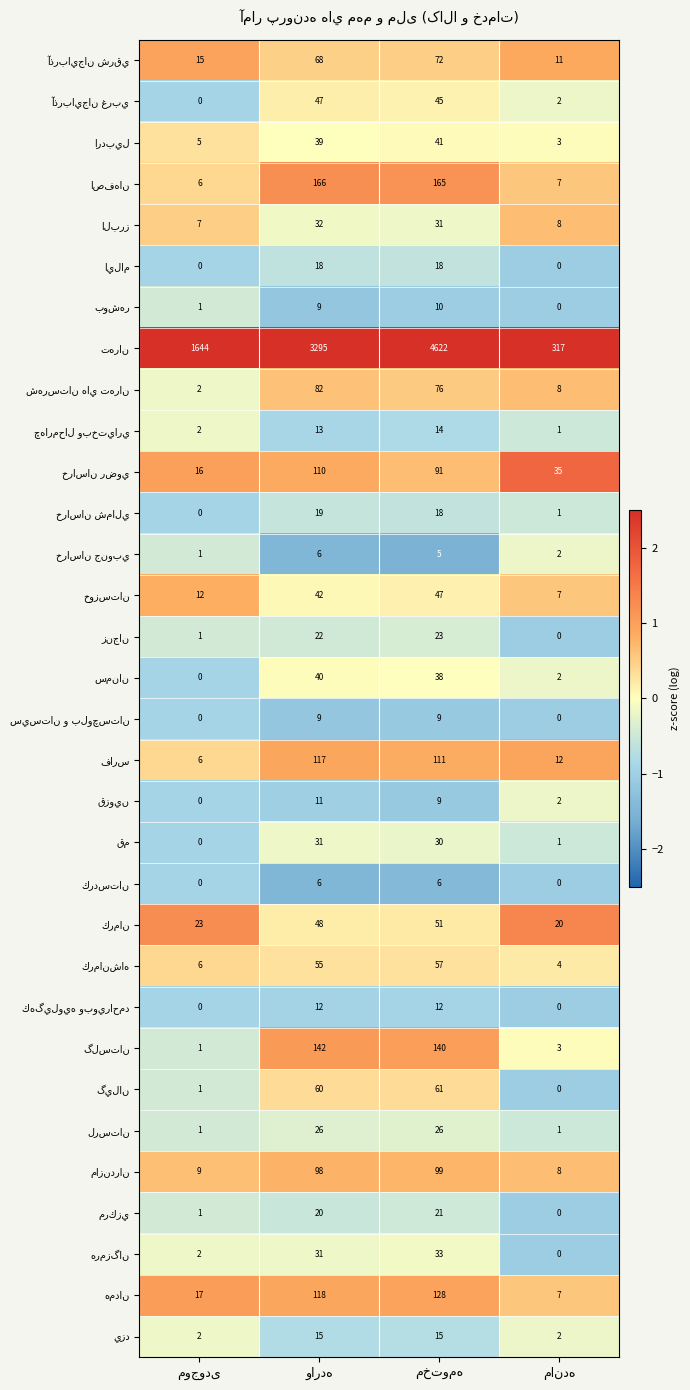

At how many categories does at least one series exceed 1?

4